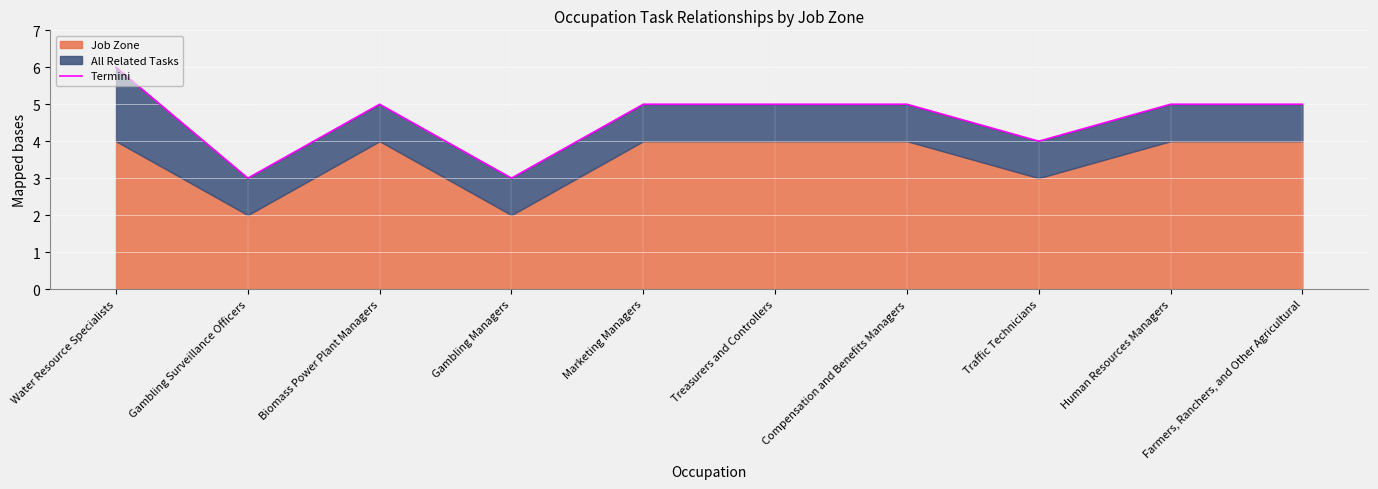

Reading left to right, list all the values displayed in this chart.

6	3	5	3	5	5	5	4	5	5